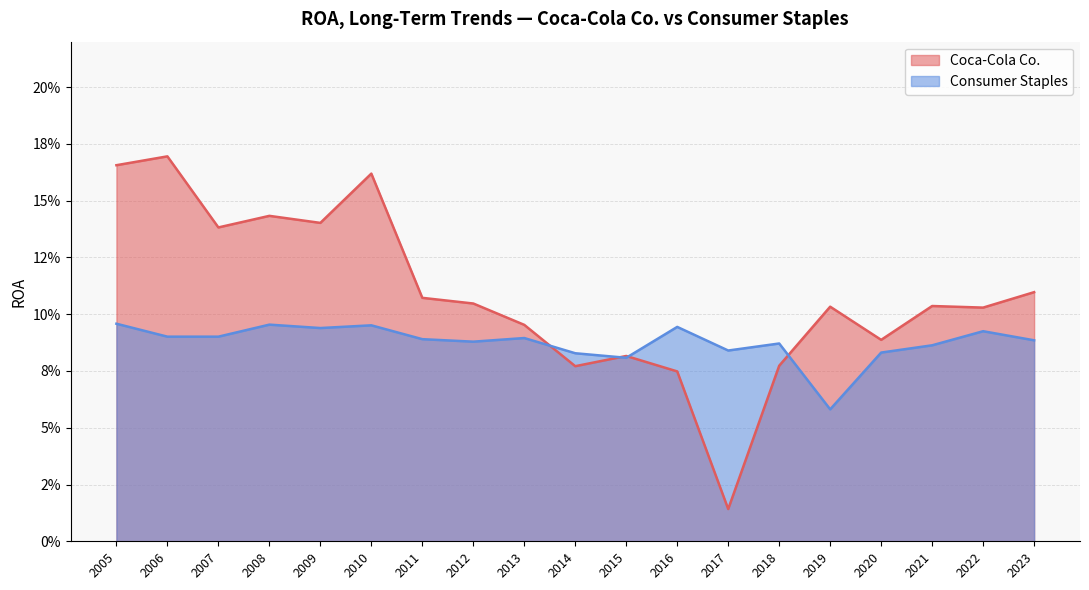

Reading right to left, list all the values displayed in this chart.

Coca-Cola Co.: 0.2	0.2	0.1	0.1	0.1	0.2	0.1	0.1	0.1	0.1	0.1	0.1	0.0	0.1	0.1	0.1	0.1	0.1	0.1
Consumer Staples: 0.1	0.1	0.1	0.1	0.1	0.1	0.1	0.1	0.1	0.1	0.1	0.1	0.1	0.1	0.1	0.1	0.1	0.1	0.1